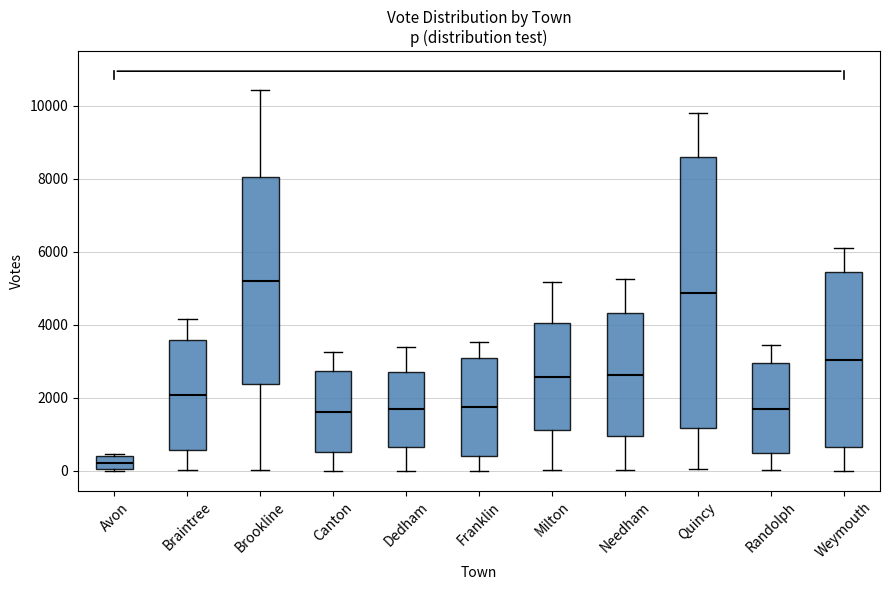

Reading left to right, read every box against the y-axis: the position of its median line, the range the box covers, and the ends of its whiskers. The values are not printed on the chart, so give them approximately, as read against the axis.

Avon: median 200, box 0 to 400, whiskers 0 to 400
Braintree: median 2000, box 600 to 3600, whiskers 0 to 4200
Brookline: median 5200, box 2400 to 8000, whiskers 0 to 10400
Canton: median 1600, box 600 to 2800, whiskers 0 to 3200
Dedham: median 1600, box 600 to 2800, whiskers 0 to 3400
Franklin: median 1800, box 400 to 3000, whiskers 0 to 3600
Milton: median 2600, box 1200 to 4000, whiskers 0 to 5200
Needham: median 2600, box 1000 to 4400, whiskers 0 to 5200
Quincy: median 4800, box 1200 to 8600, whiskers 0 to 9800
Randolph: median 1800, box 400 to 3000, whiskers 0 to 3400
Weymouth: median 3000, box 600 to 5400, whiskers 0 to 6000